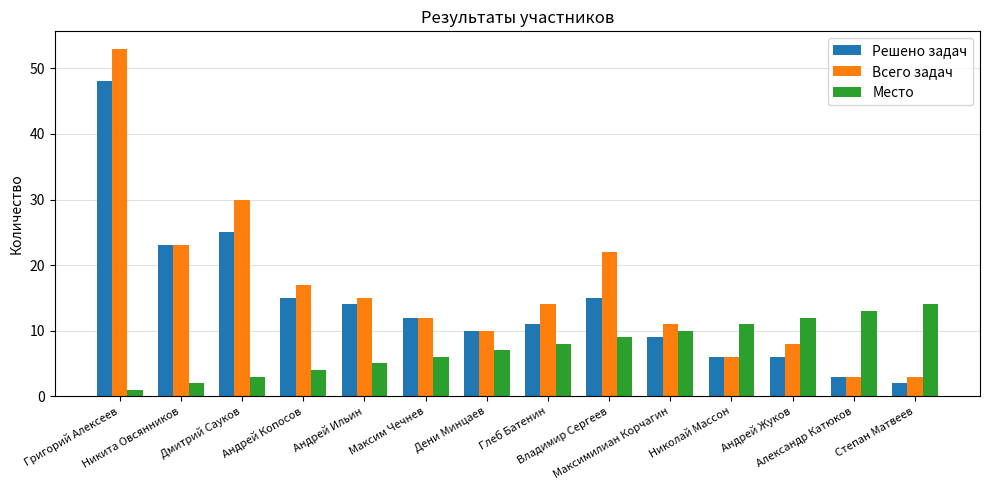

Is the value of Место at Максим Чечнев greater than the value of Решено задач at Андрей Ильин?

No